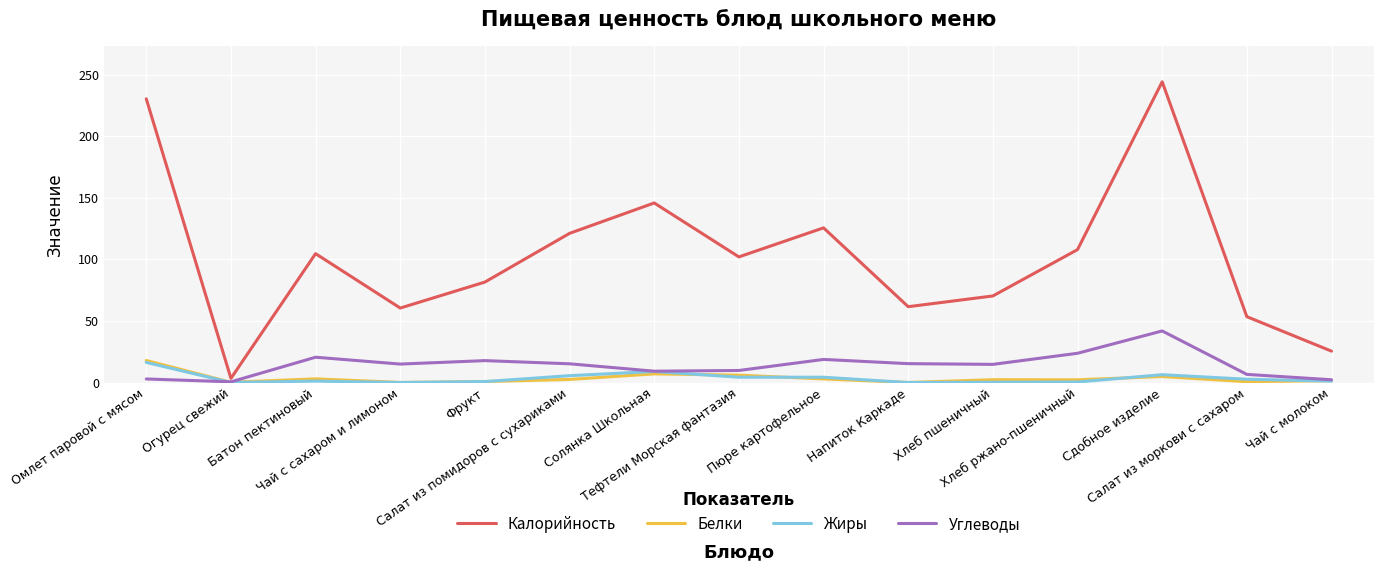

What is the highest value of the Калорийность series?

244.3